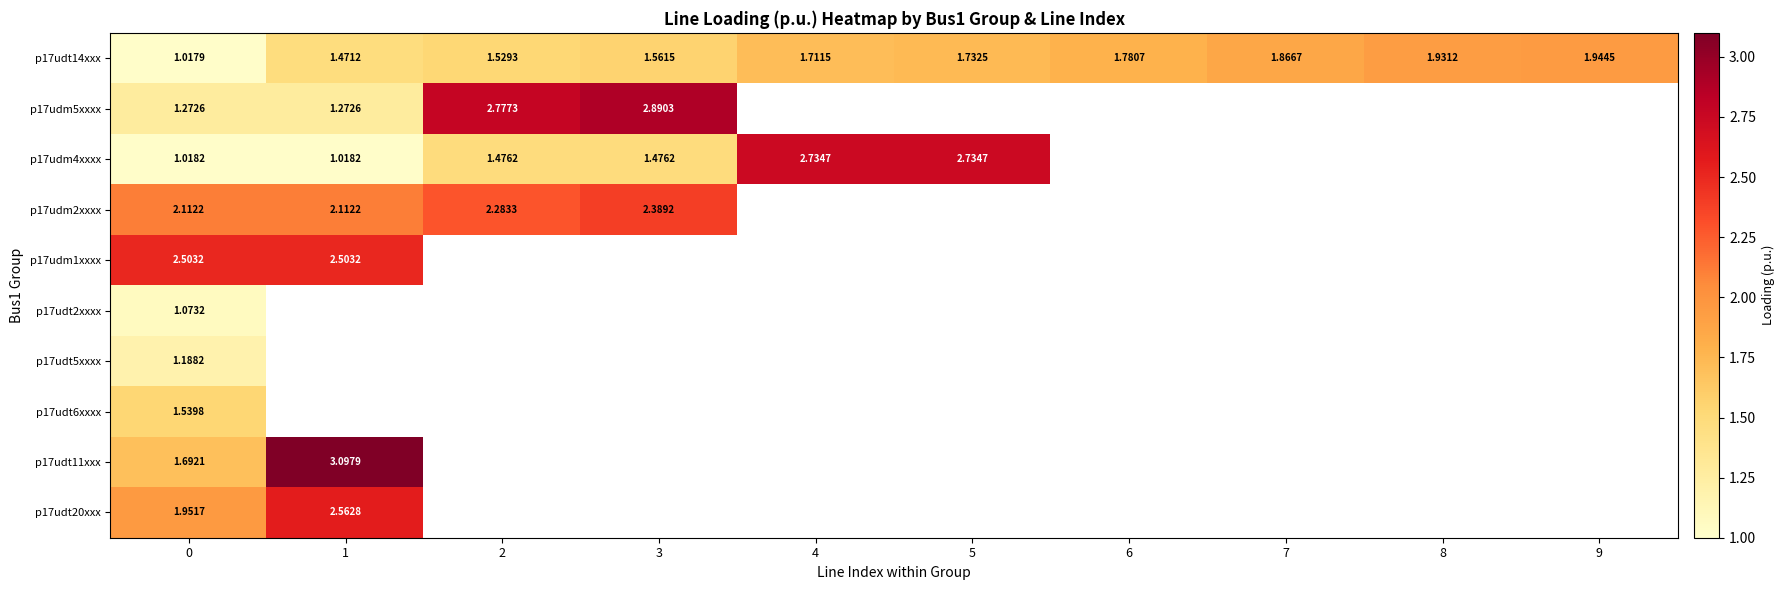

What is the maximum value shown in the chart?

3.1